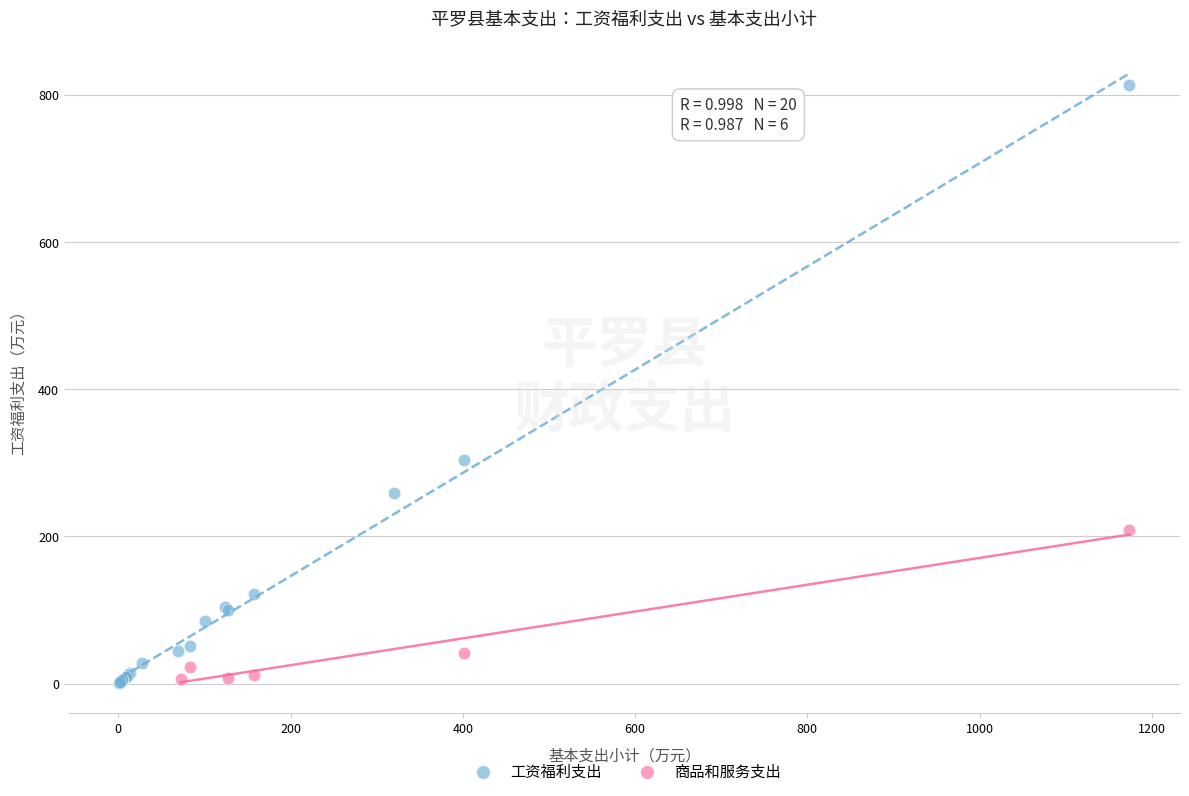

Which series has the largest Y range (max minus min)?

工资福利支出